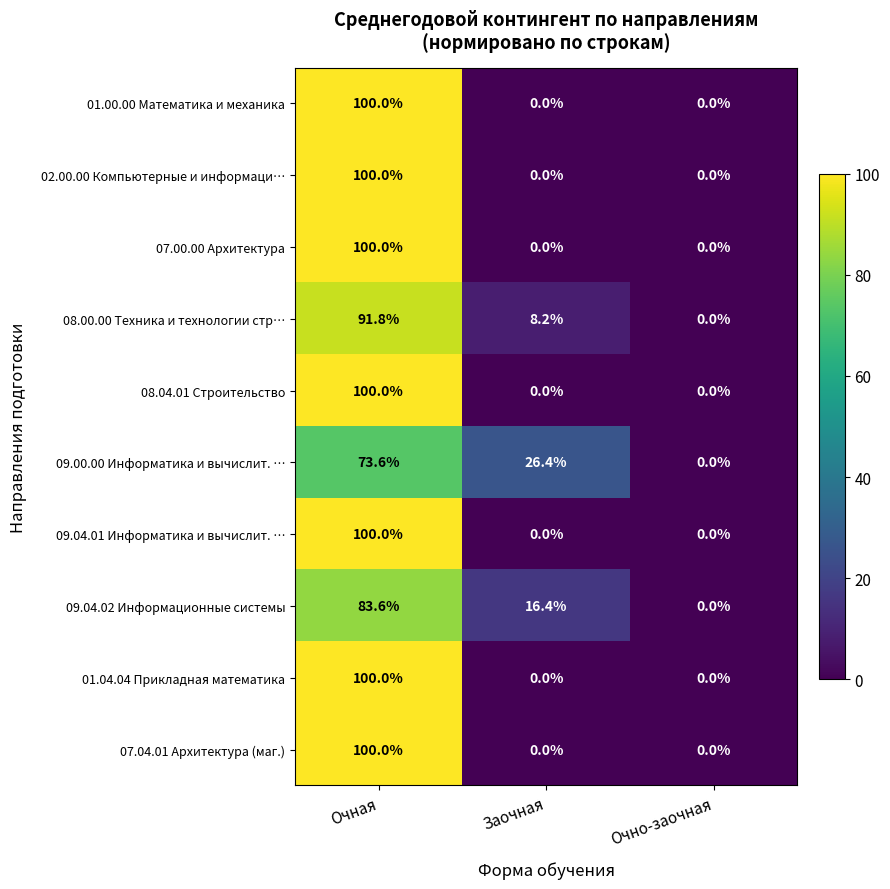

At how many categories does at least one series exceed 70?

1